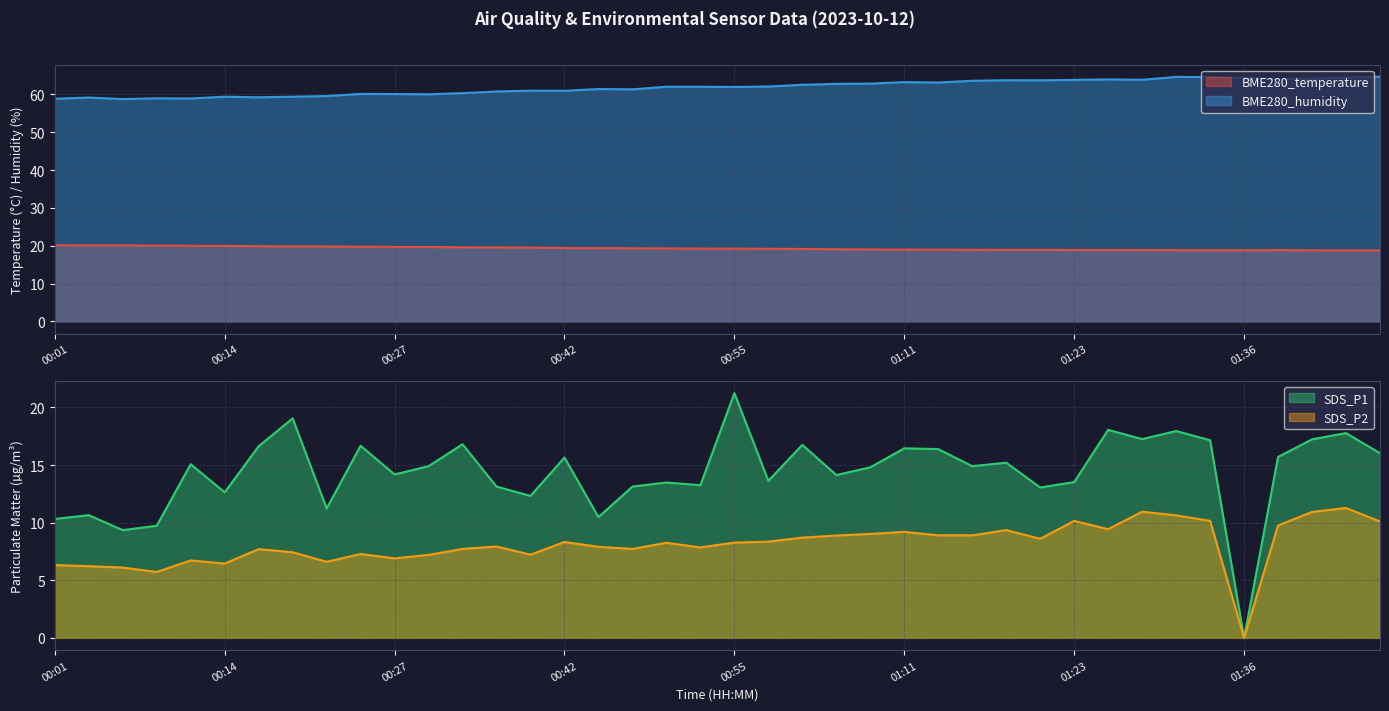

The BME280_humidity series shows 63.8 at 01:23. True or false?

True